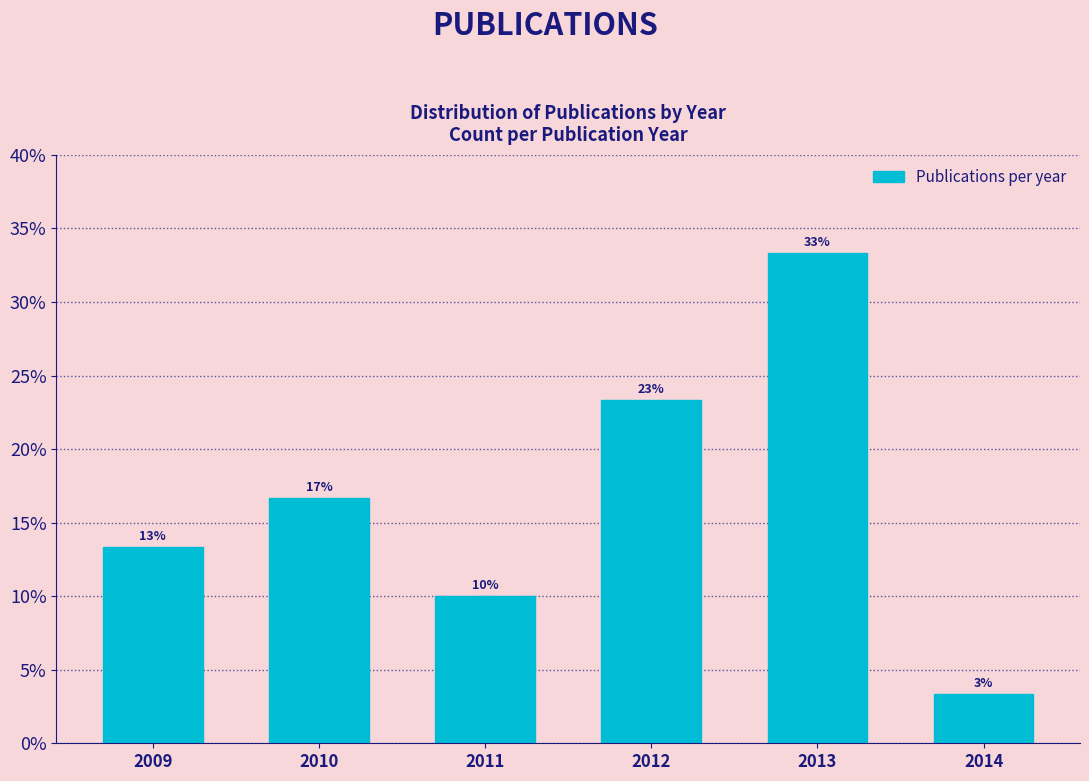

How many bars are there in total?

6